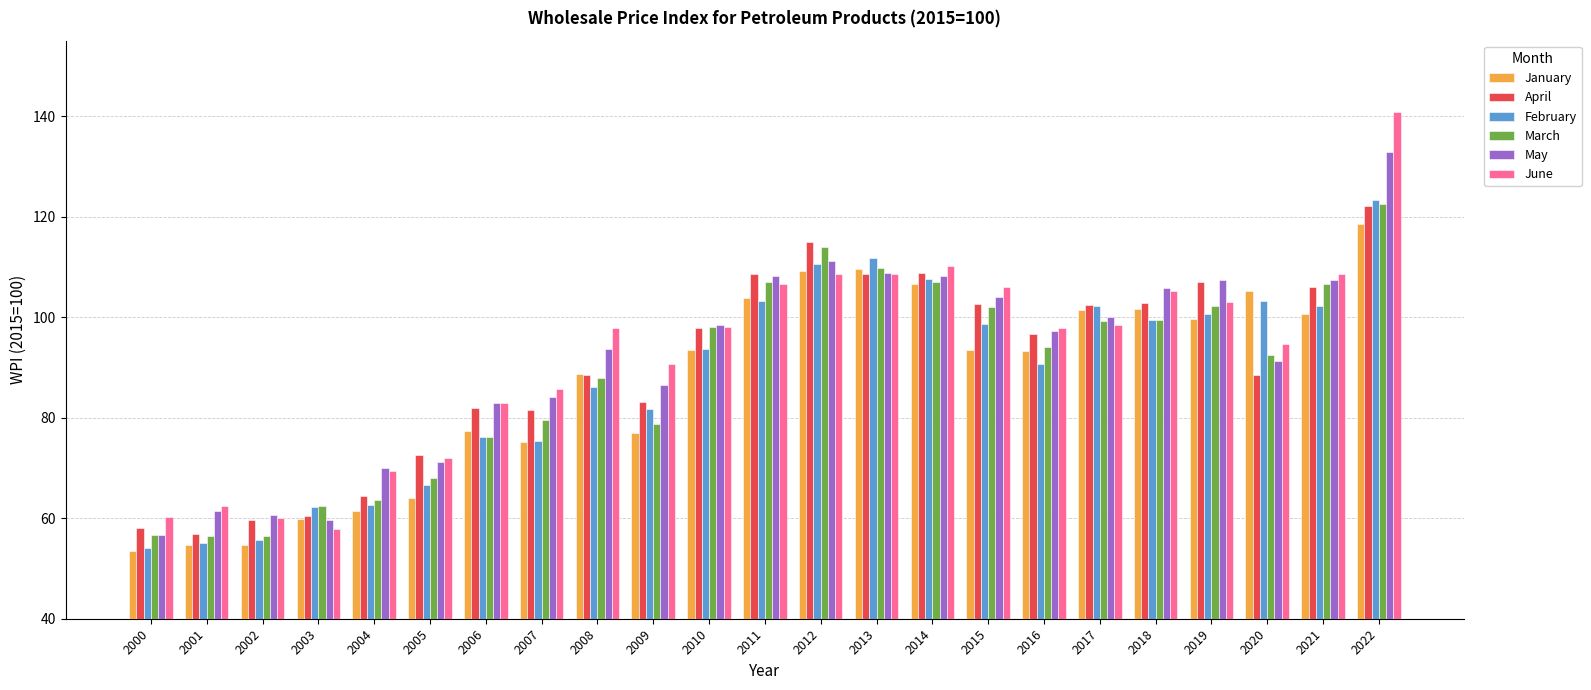

What is the average value of the April series?

90.1